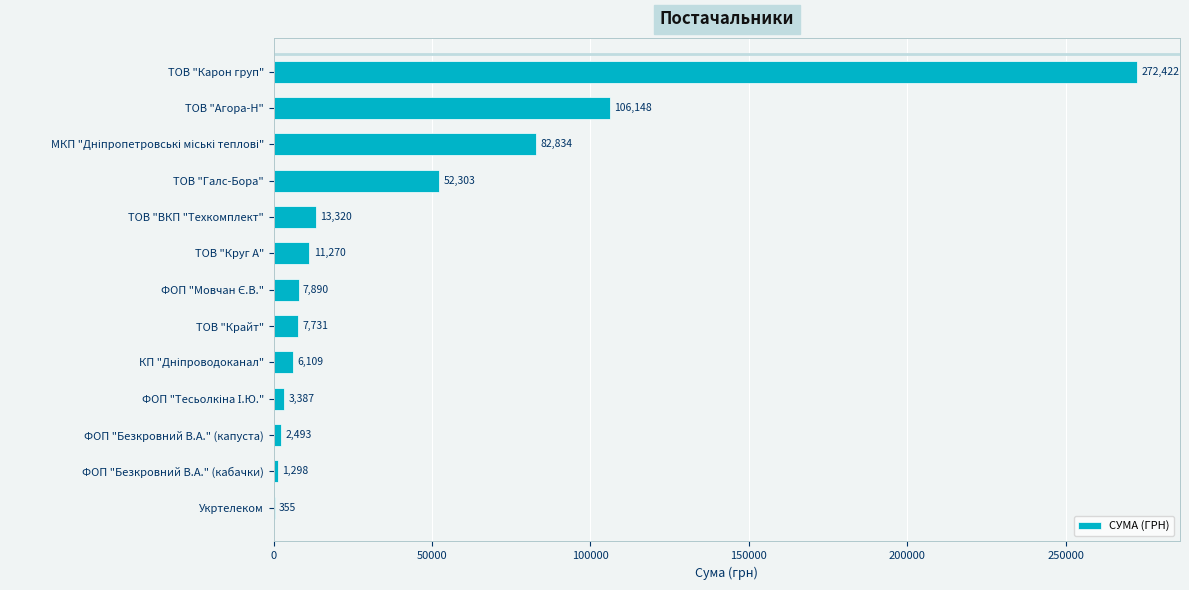

Which label corresponds to the largest value in the chart?

ТОВ "Карон груп"